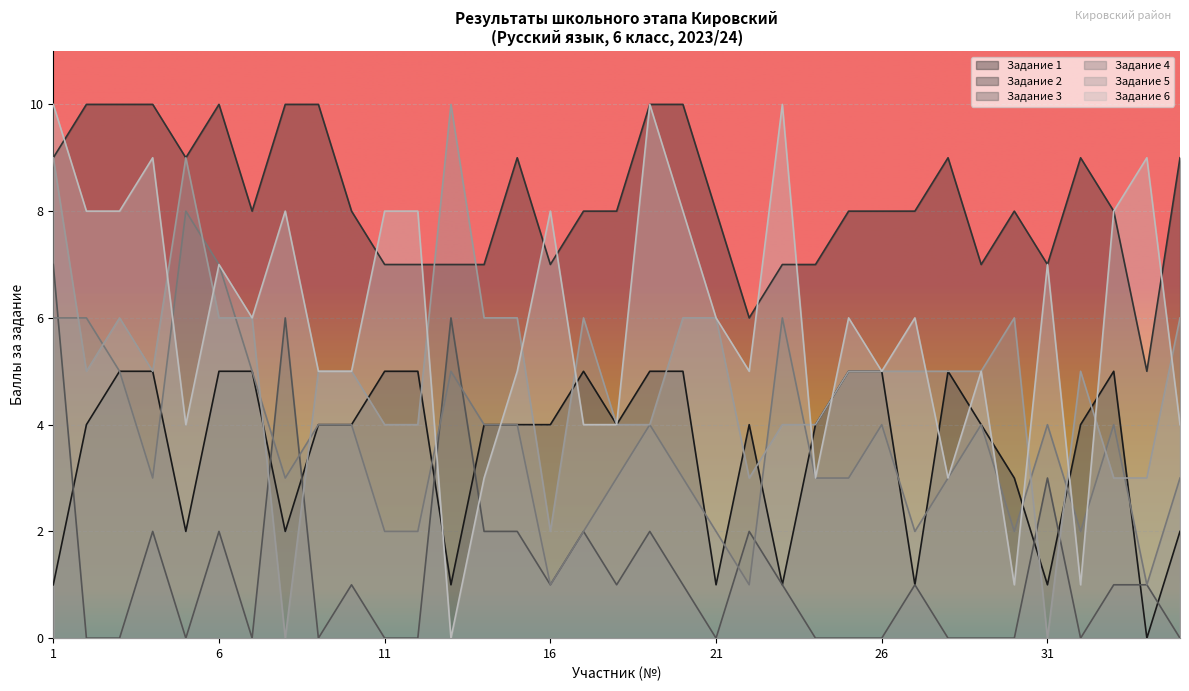

What is the value of the Задание 5 point at the 23rd from the left?

4